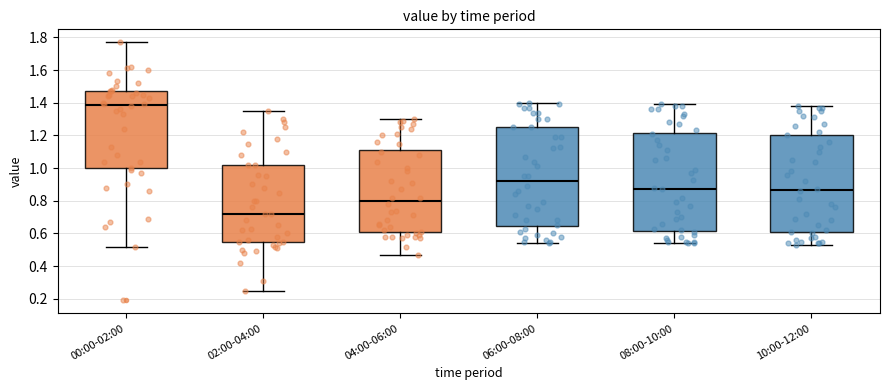

Which box has the lowest median line?

02:00-04:00